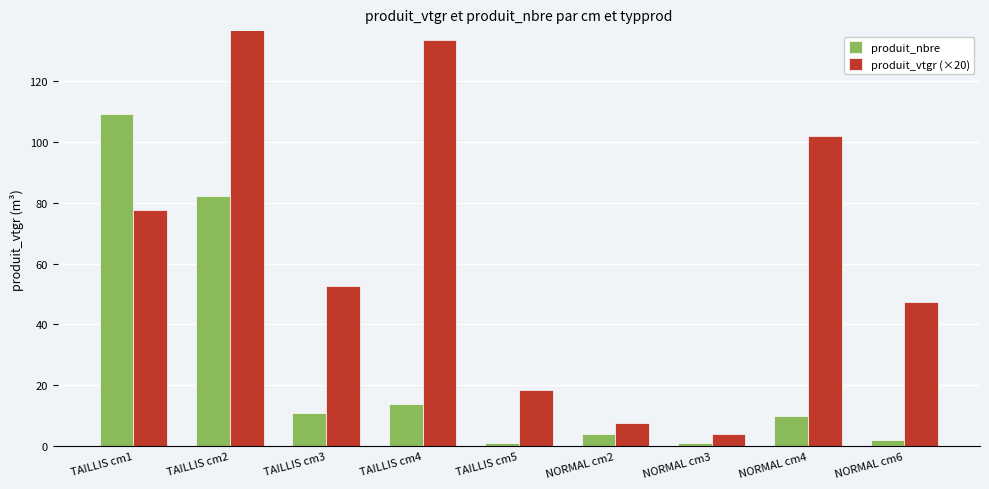

True or false: produit_nbre has a value of 4.0 at NORMAL cm2.

True